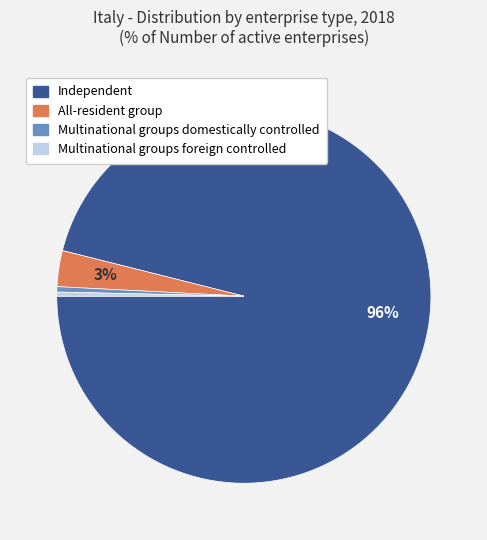

Is it true that All-resident group is 3% of the pie?

True